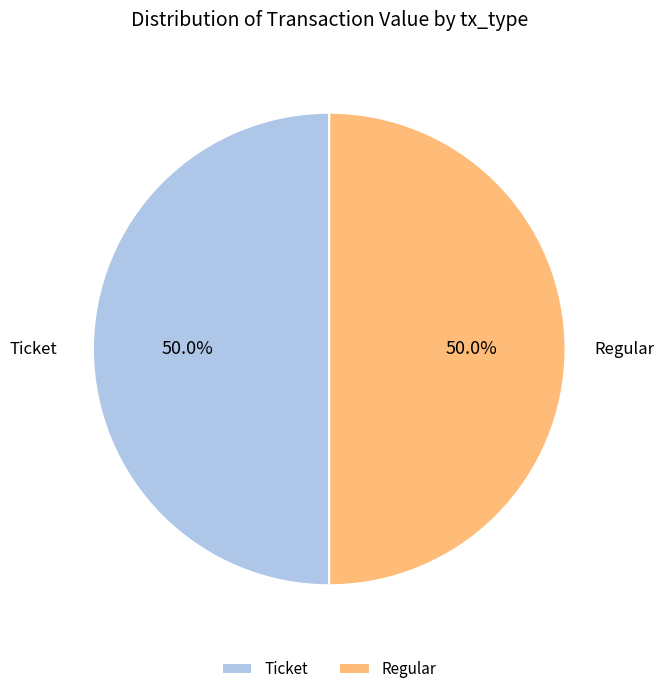

What percentage is NOT represented by Ticket?

50.0%